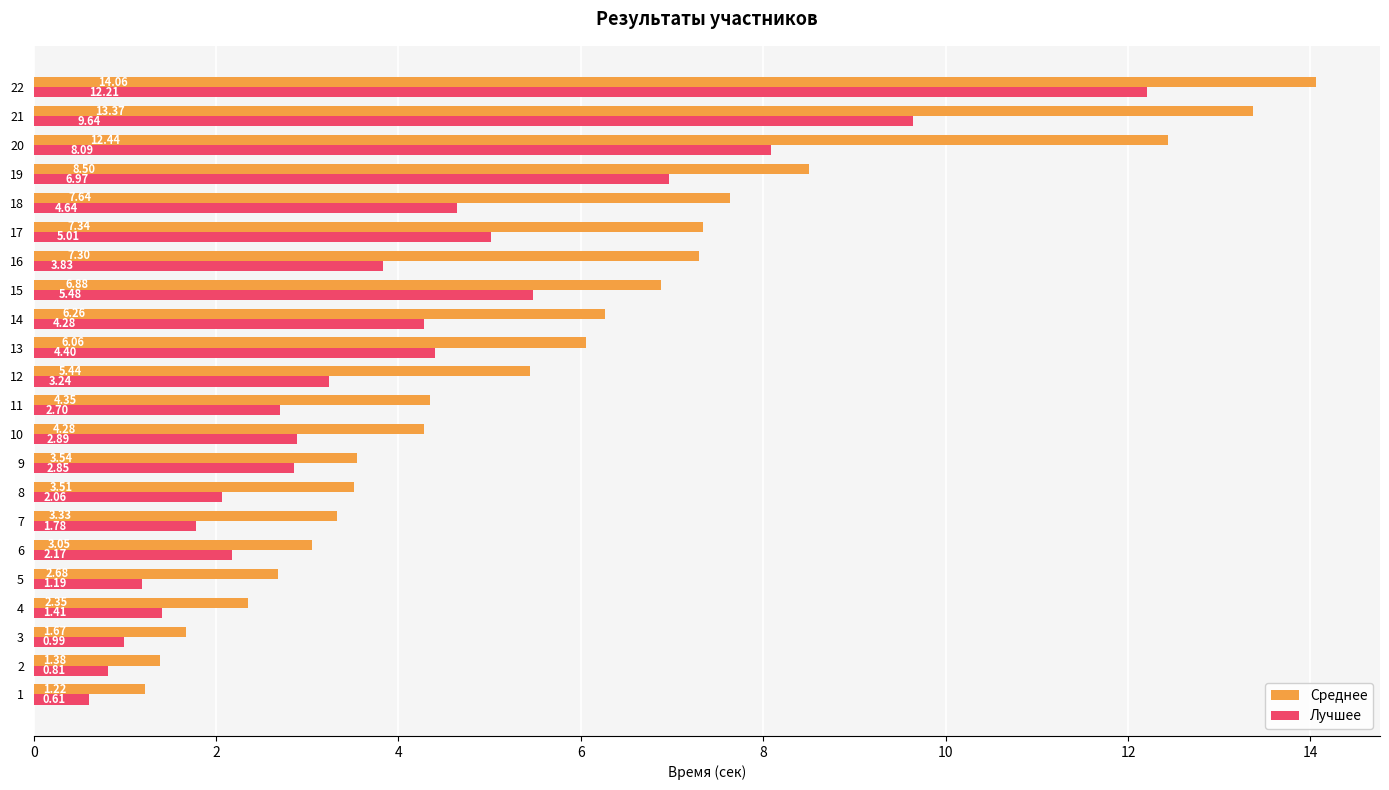

Which series has the widest spread of values?

Среднее